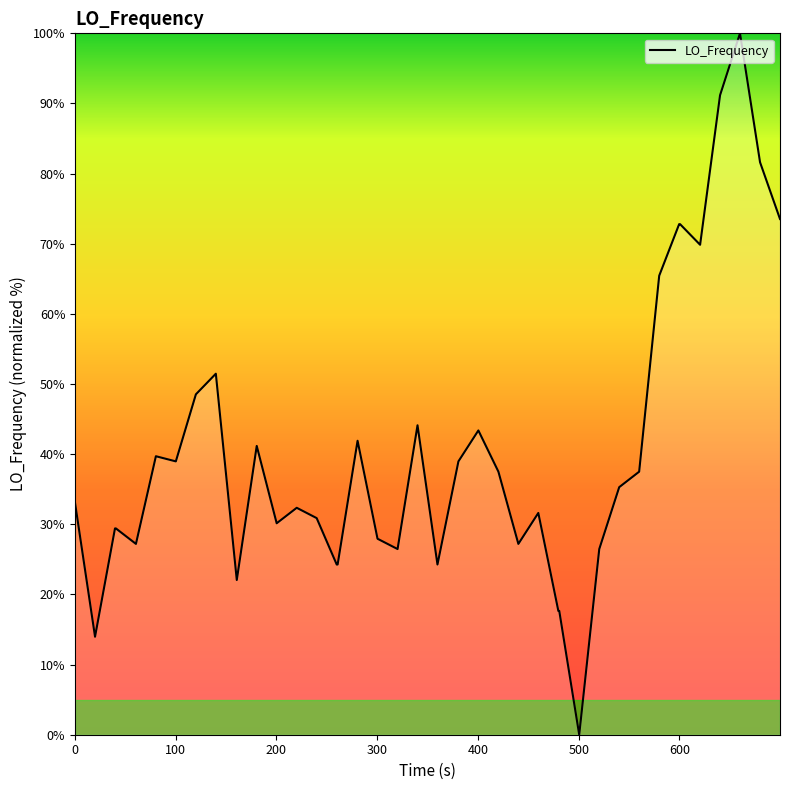

What is the difference between the maximum and minimum values?

100.0